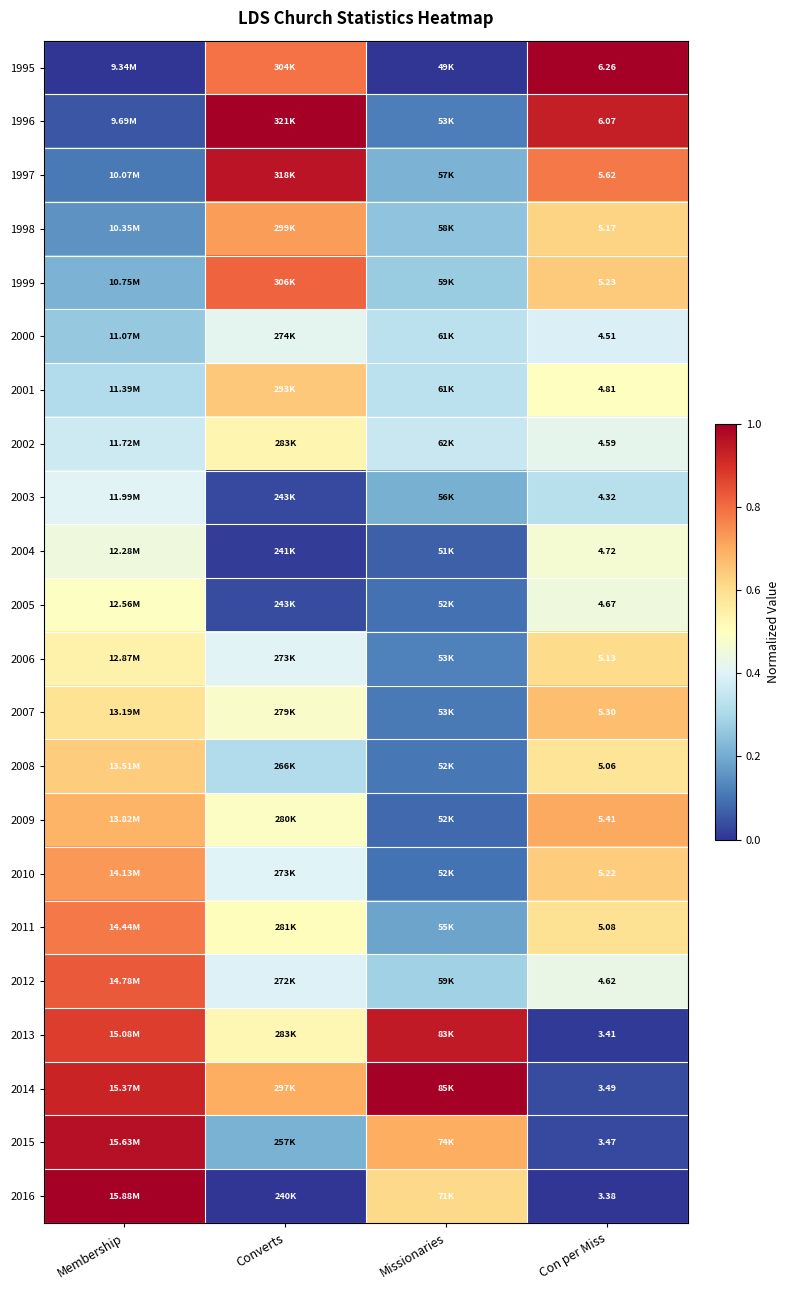

The value of 1996 at Membership is 0.0. True or false?

False